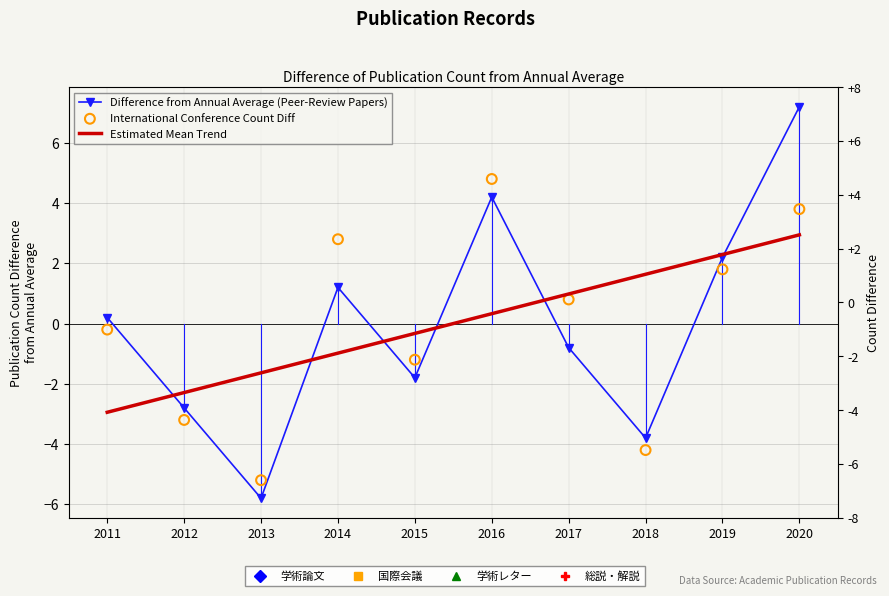

Which series has the largest Y range (max minus min)?

Difference from Annual Average (Peer-Review Papers)